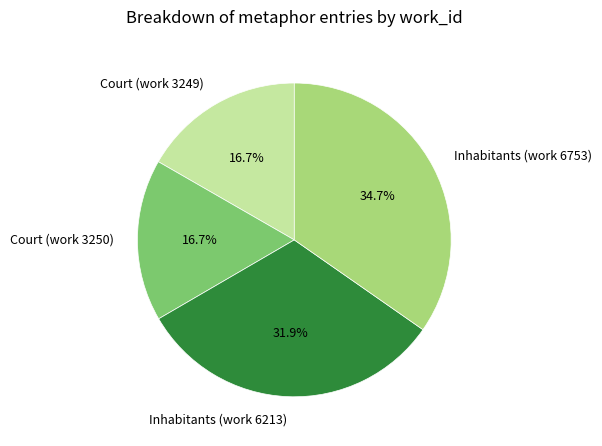

What is the largest slice in the pie chart?

Inhabitants (work 6753)